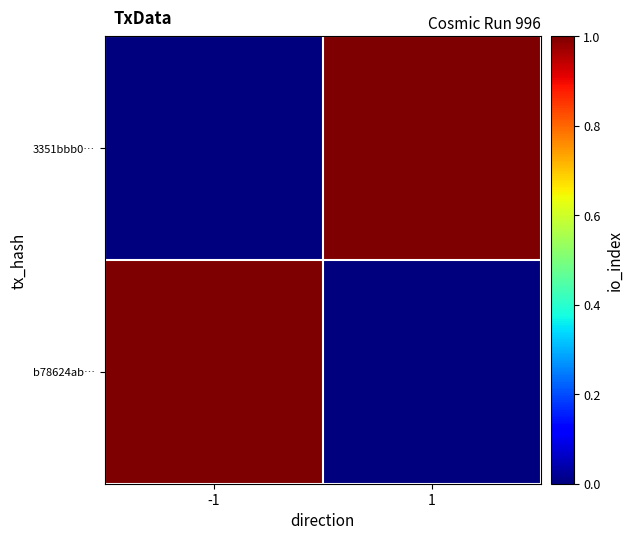

Which has a higher value, 1 or -1?

-1